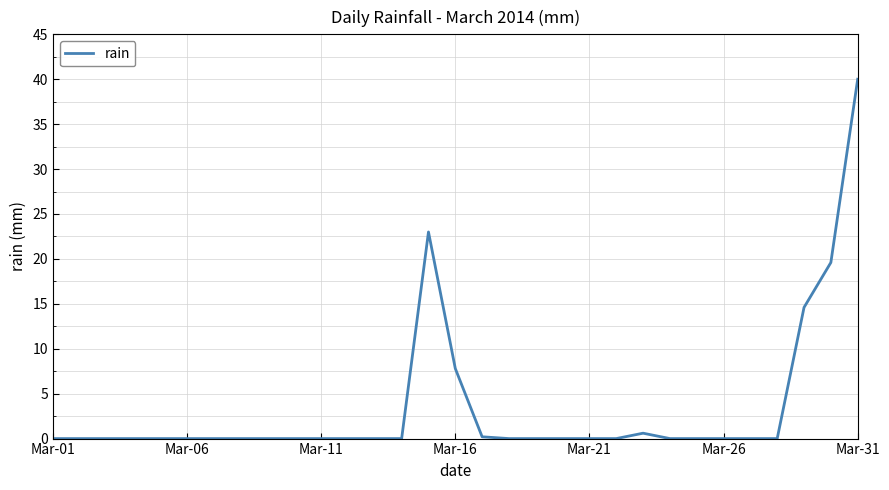

What is the maximum value shown in the chart?

40.0